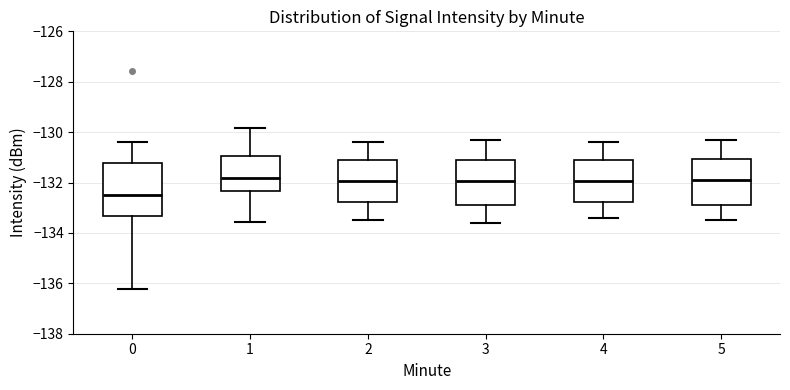

Where is the upper edge of the box at x = 0 on the y-axis? The values are not printed on the chart, so give them approximately, as read against the axis.

-131.2